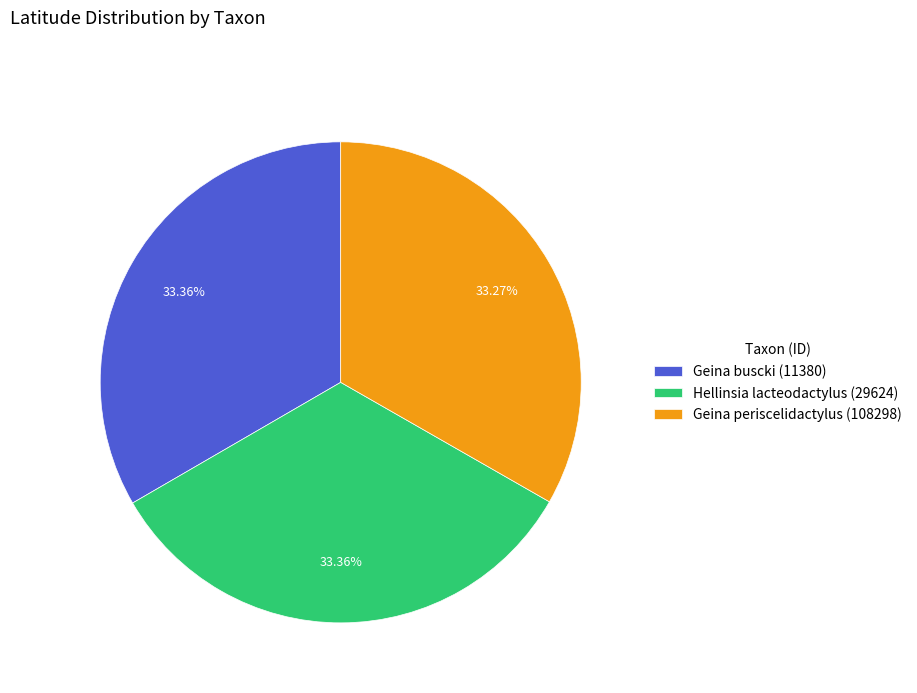

What is the ratio of the value at Geina buscki (11380) to the value at Geina periscelidactylus (108298)?

1.0